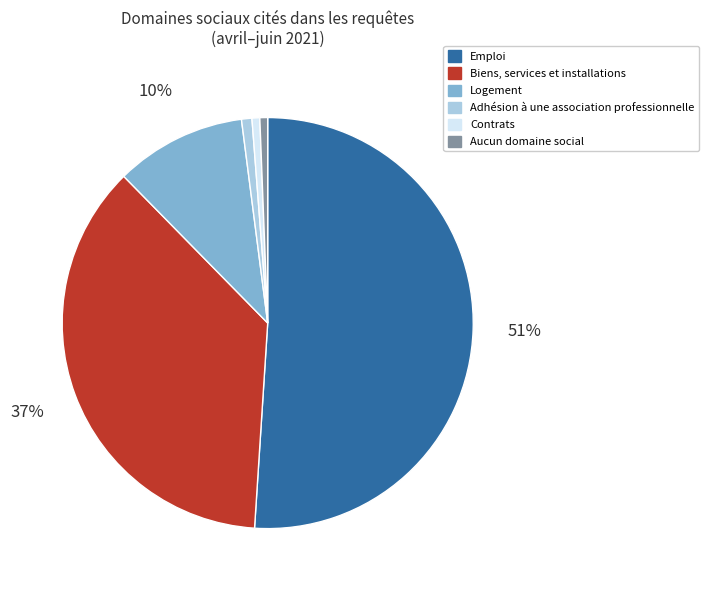

The Contrats slice represents 1% of the pie. True or false?

True